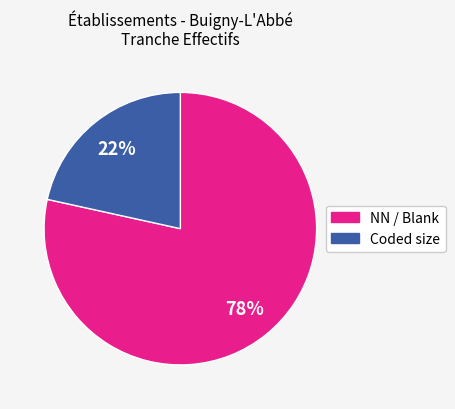

Is there any slice that represents more than half of the pie?

Yes